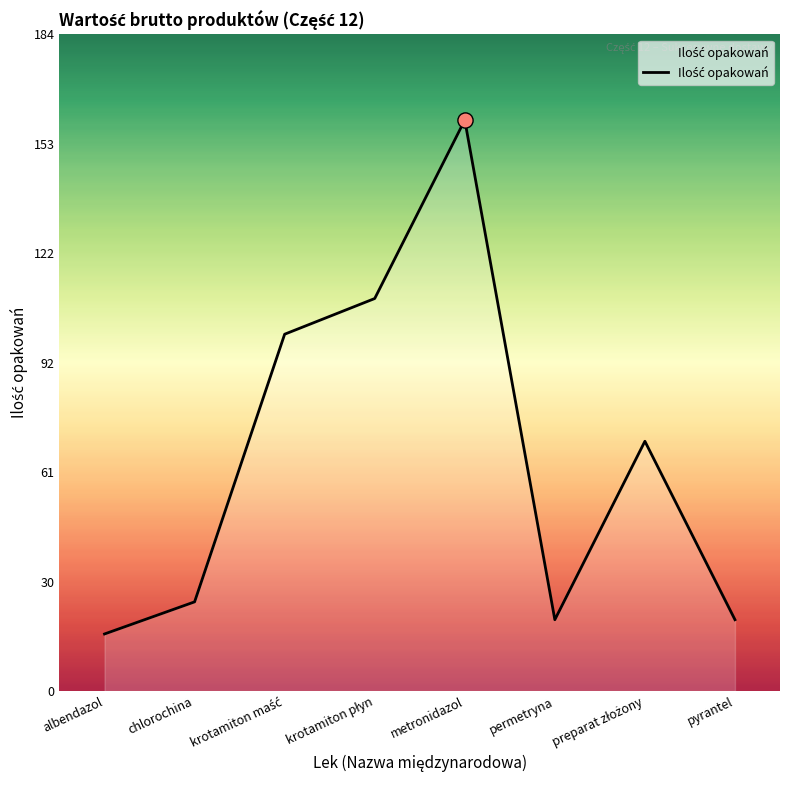

Which has a higher value, permetryna or albendazol?

permetryna